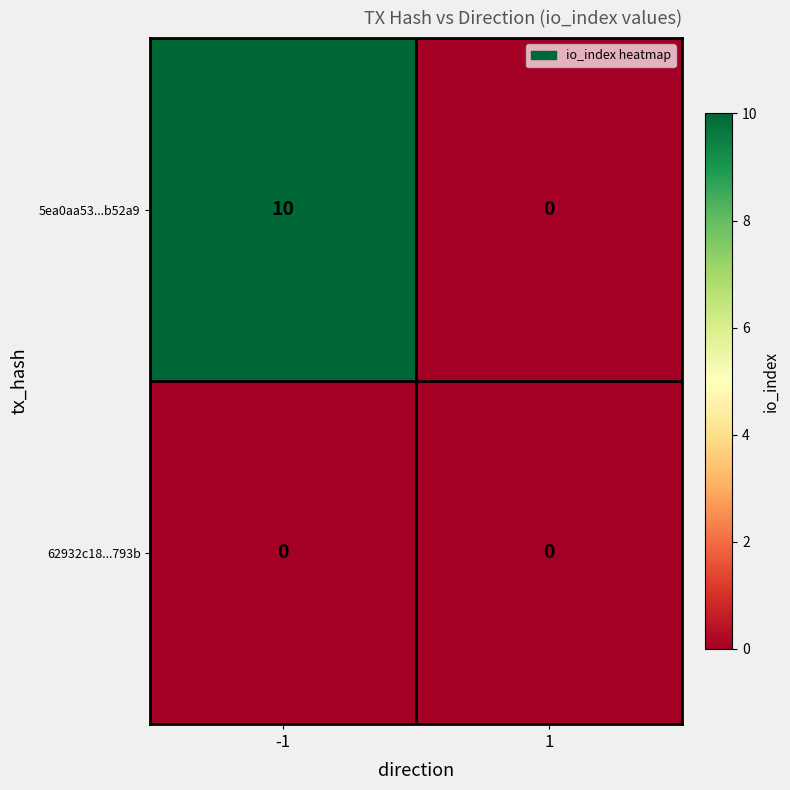

Rank the series at -1 from highest to lowest value.

5ea0aa53...b52a9, 62932c18...793b